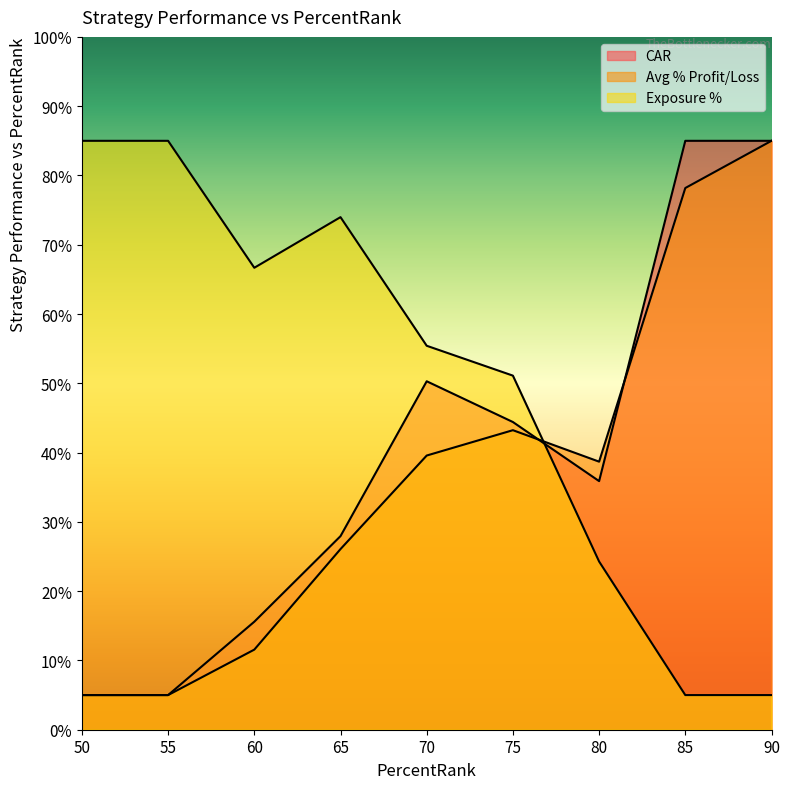

What is the approximate value of Exposure % at 75?

51.1